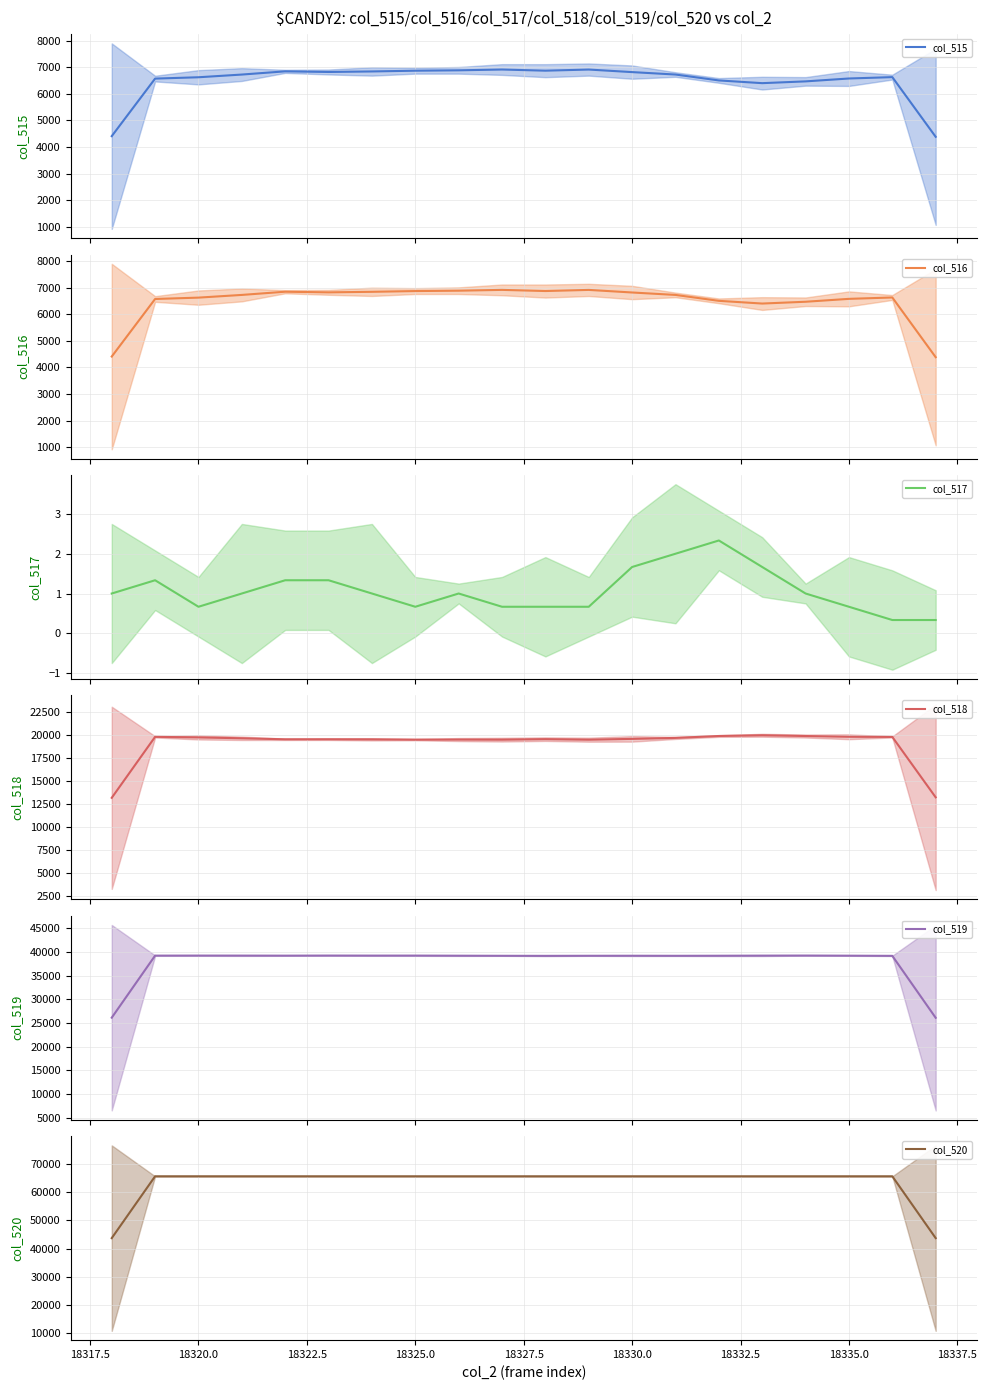

Reading right to left, what are all the values shown in this chart?

col_515: 4386.0	6627.3	6576.0	6467.7	6401.0	6503.3	6724.7	6816.0	6912.0	6869.7	6913.0	6883.0	6868.7	6840.7	6820.7	6844.7	6724.0	6622.3	6572.0	4411.3
col_516: 4385.7	6627.0	6575.3	6466.7	6399.3	6501.0	6722.7	6814.3	6911.3	6869.0	6912.3	6882.0	6868.0	6839.7	6819.3	6843.3	6723.0	6621.7	6570.7	4410.3
col_517: 0.3	0.3	0.7	1.0	1.7	2.3	2.0	1.7	0.7	0.7	0.7	1.0	0.7	1.0	1.3	1.3	1.0	0.7	1.3	1.0
col_518: 13217.0	19765.0	19782.3	19863.3	19945.0	19865.3	19658.3	19553.3	19465.3	19524.0	19468.0	19478.0	19470.7	19501.3	19512.3	19507.7	19617.3	19713.7	19774.0	13165.0
col_519: 26087.0	39142.7	39176.7	39204.0	39189.0	39166.3	39152.0	39165.7	39157.7	39141.3	39154.0	39174.0	39195.7	39193.0	39202.0	39182.7	39193.7	39199.0	39189.0	26113.7
col_520: 43690.0	65535.0	65535.0	65535.0	65535.0	65535.0	65535.0	65535.0	65535.0	65535.0	65535.0	65535.0	65535.0	65535.0	65535.0	65535.0	65535.0	65535.0	65535.0	43690.0